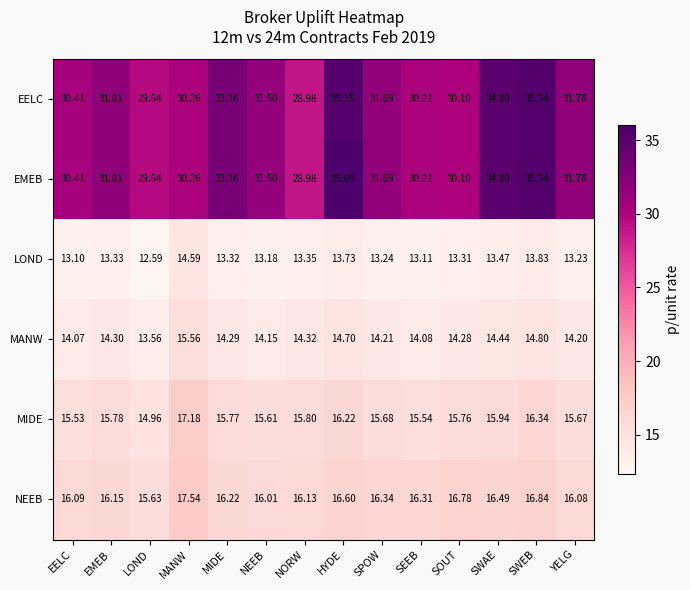

Which series has the widest spread of values?

EMEB